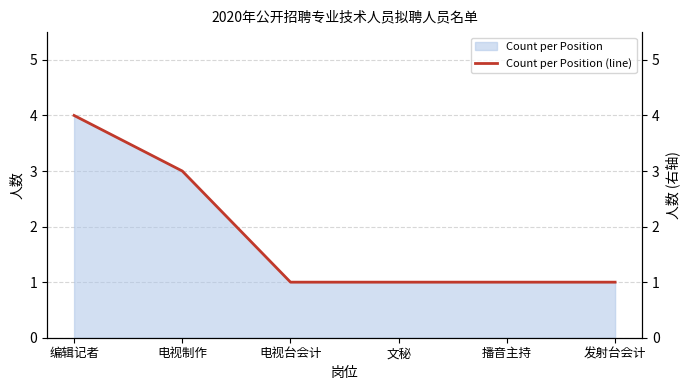

The value at 电视台会计 is 1. True or false?

True